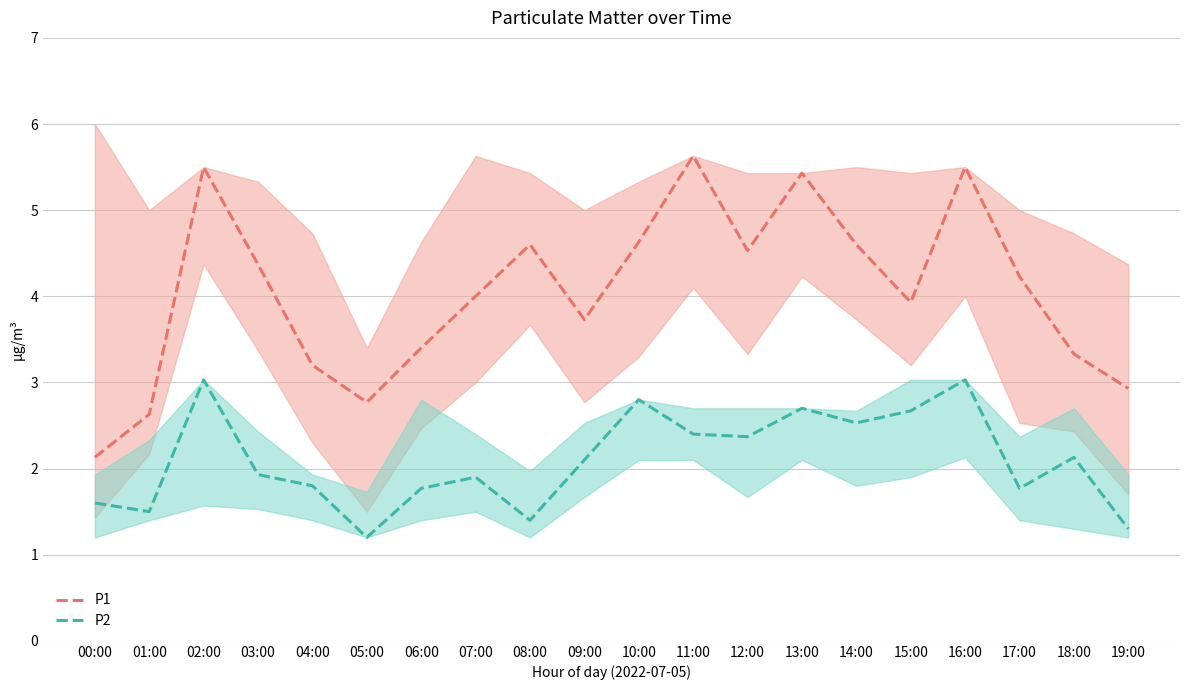

List the series in order of their peak value, lowest first.

P2, P1